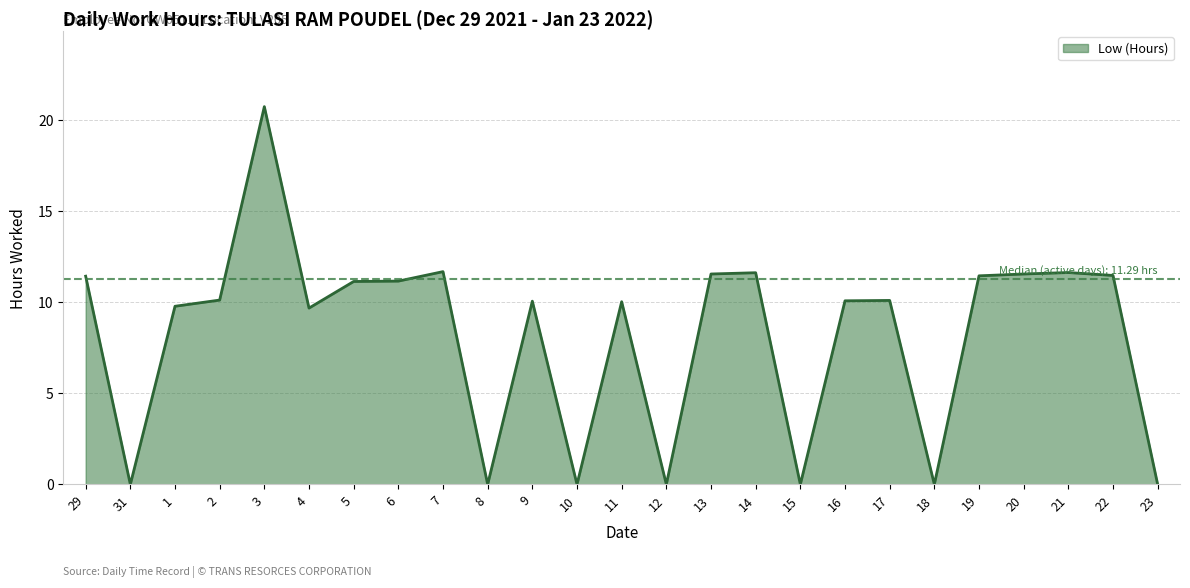

What is the greatest value displayed?

20.7